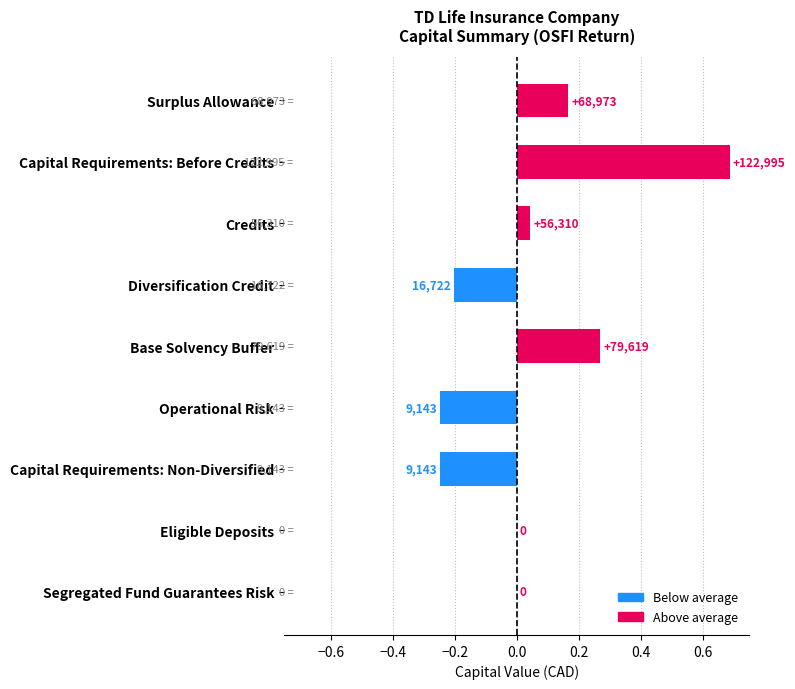

How many categories are shown in the chart?

9